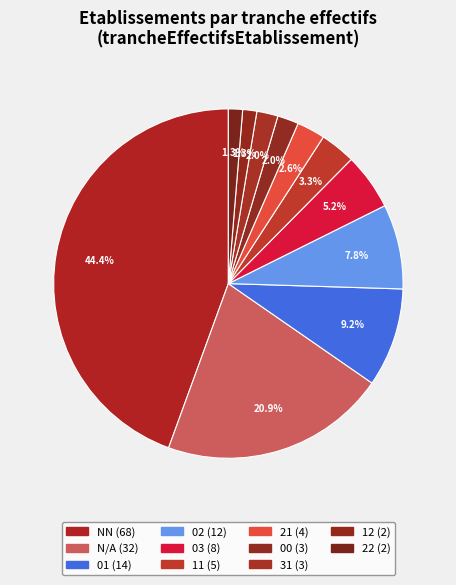

How many segments does this pie chart have?

11